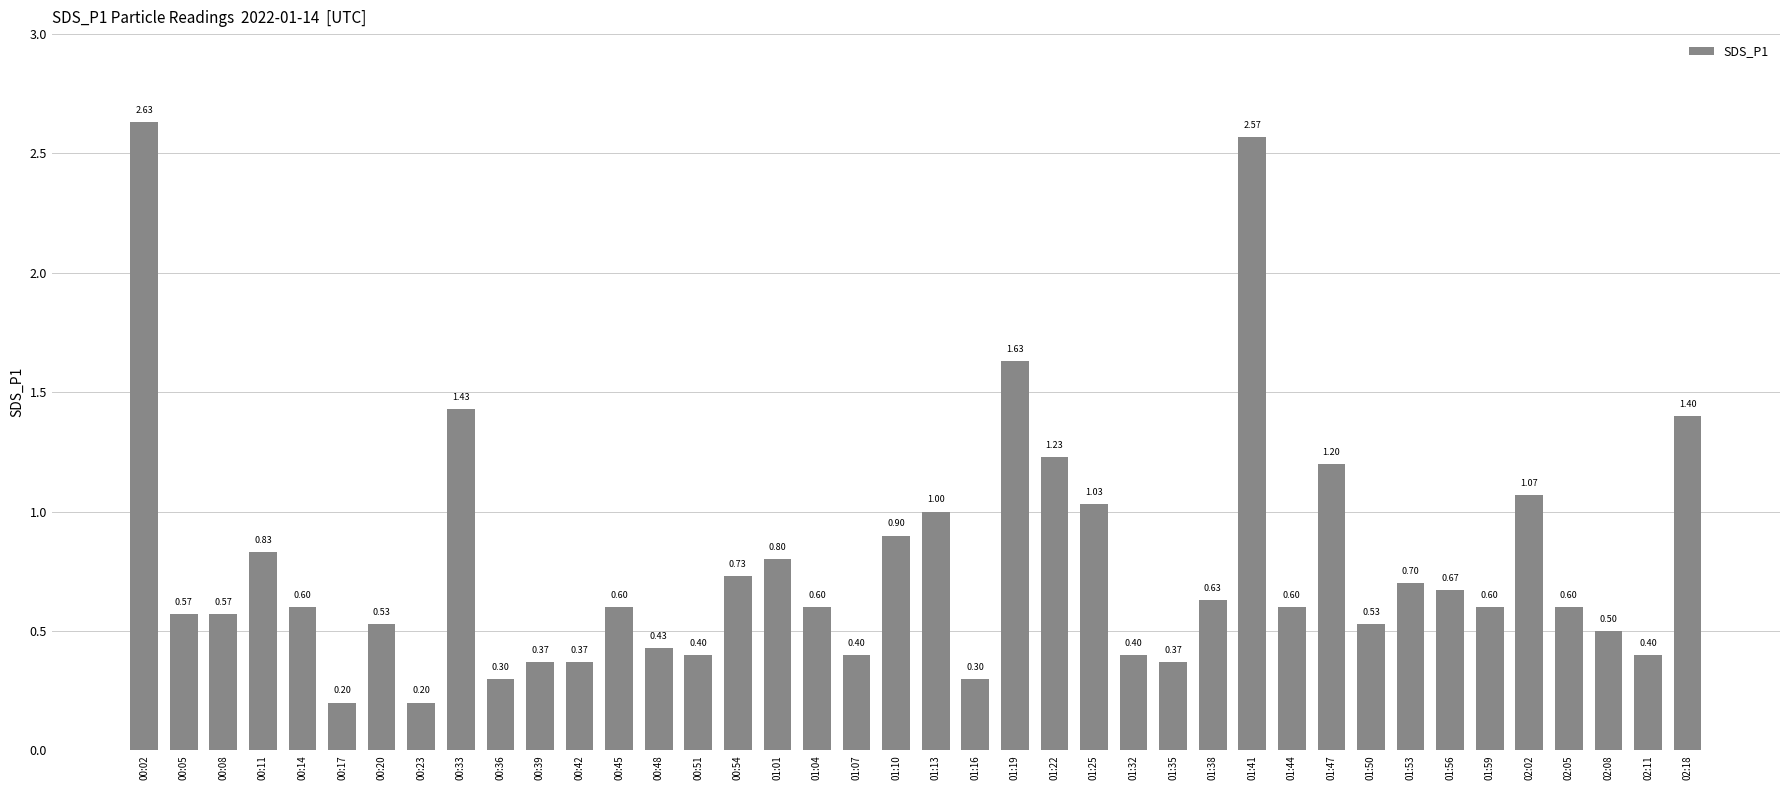

What is the difference between the maximum and minimum values?

2.4